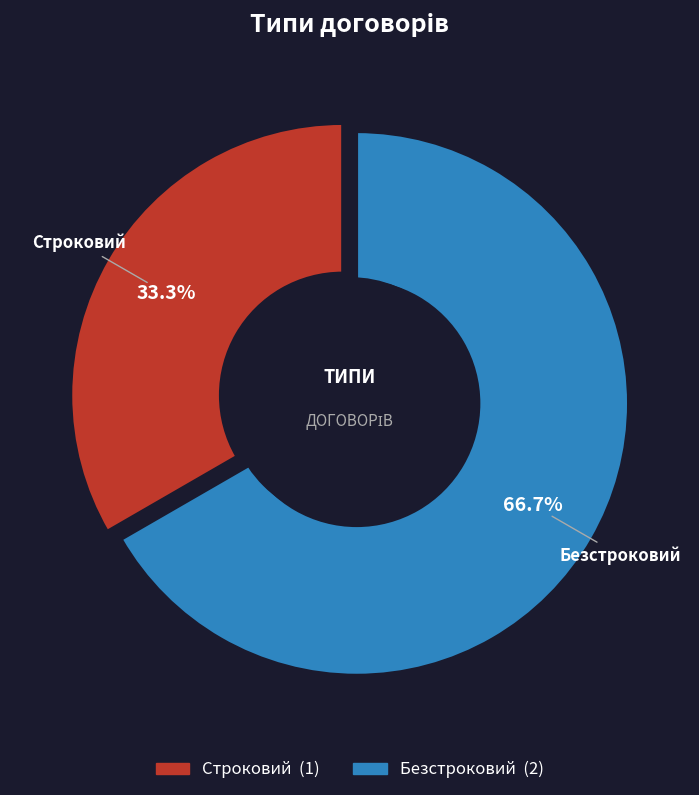

Do Строковий and Безстроковий together represent more than half of the pie?

Yes